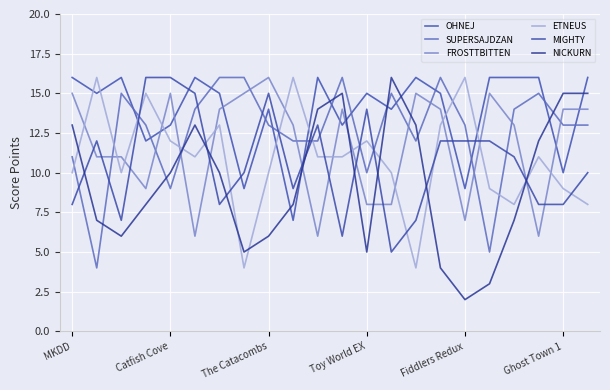

At how many categories does at least one series exceed 8?

22